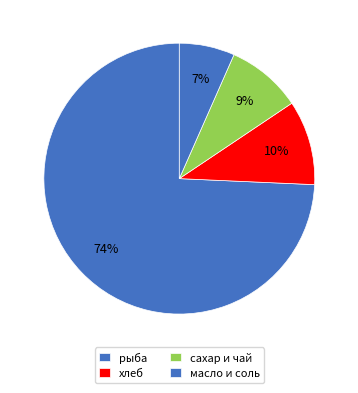

Which slice is the smallest?

масло и соль